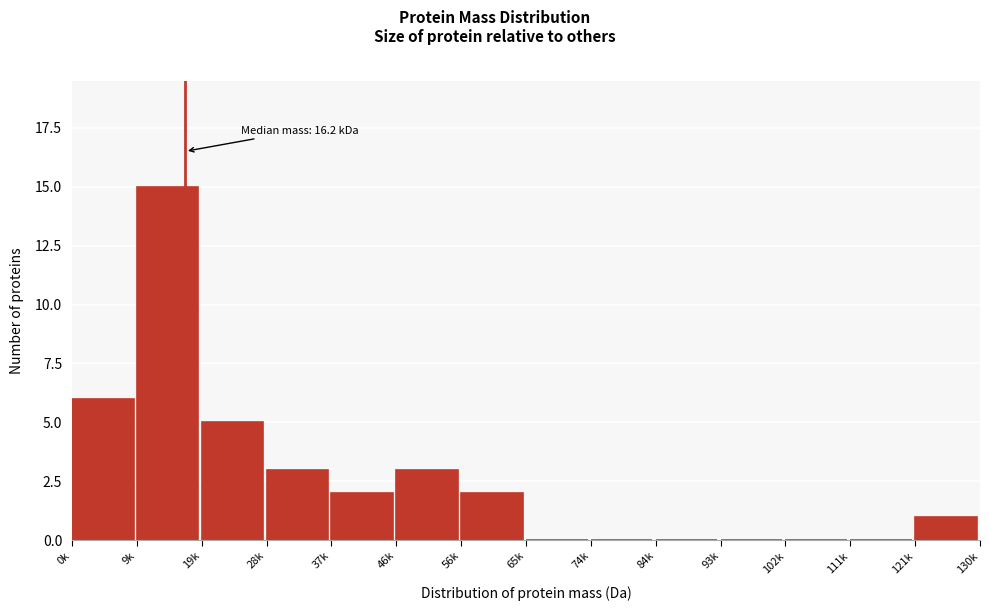

Reading left to right, list all the values displayed in this chart.

0k=6	9k=15	19k=5	28k=3	37k=2	46k=3	56k=2	65k=0	74k=0	84k=0	93k=0	102k=0	111k=0	121k=1